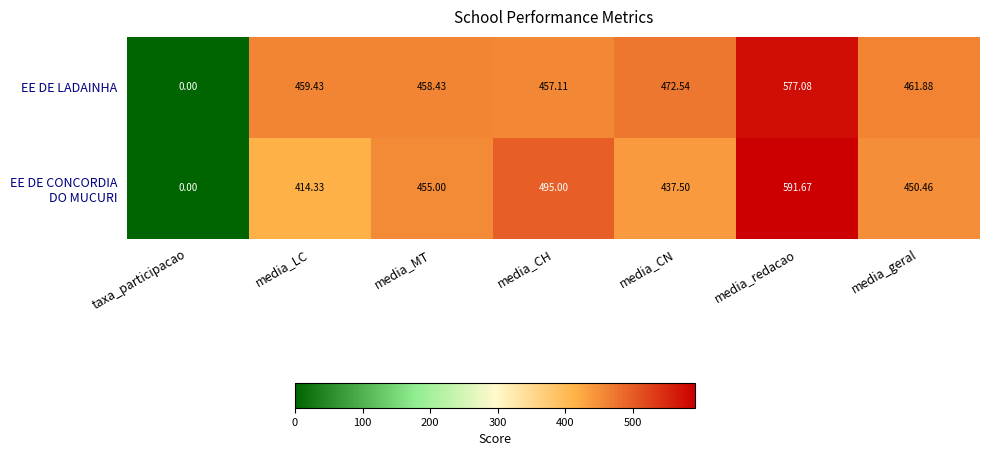

Which category has the lowest value in the EE DE LADAINHA series?

taxa_participacao